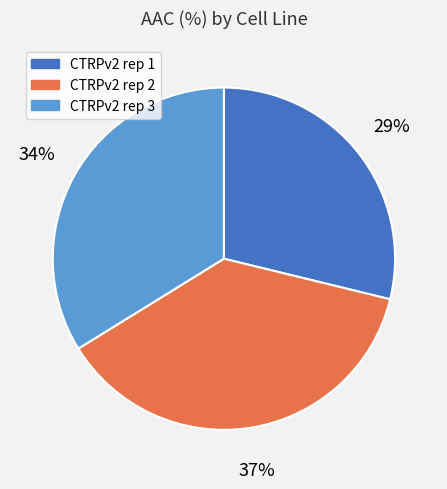

Is it true that CTRPv2 rep 2 is 37% of the pie?

True